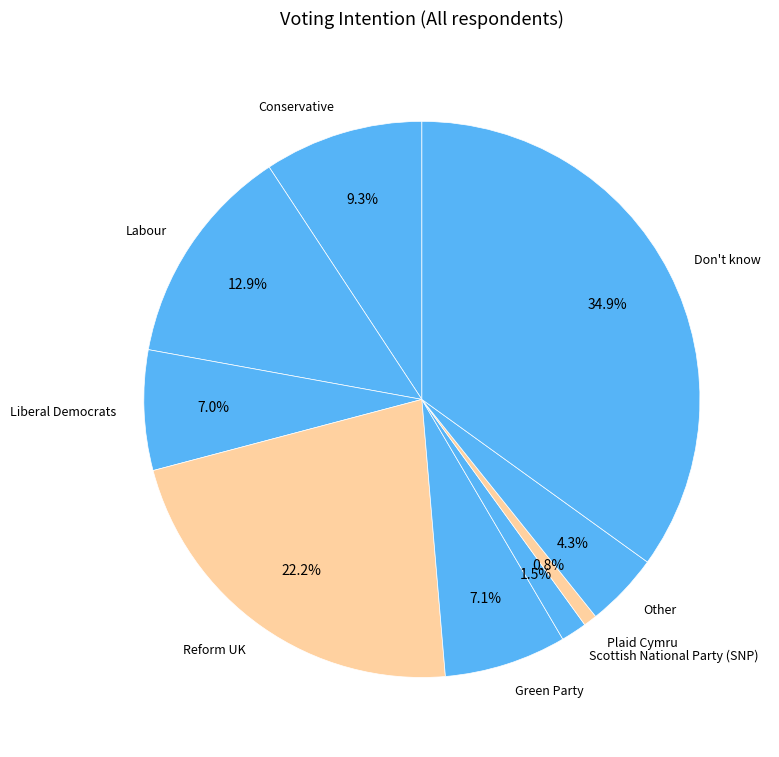

Combined, what portion of the pie is Green Party and Liberal Democrats?

14.1%